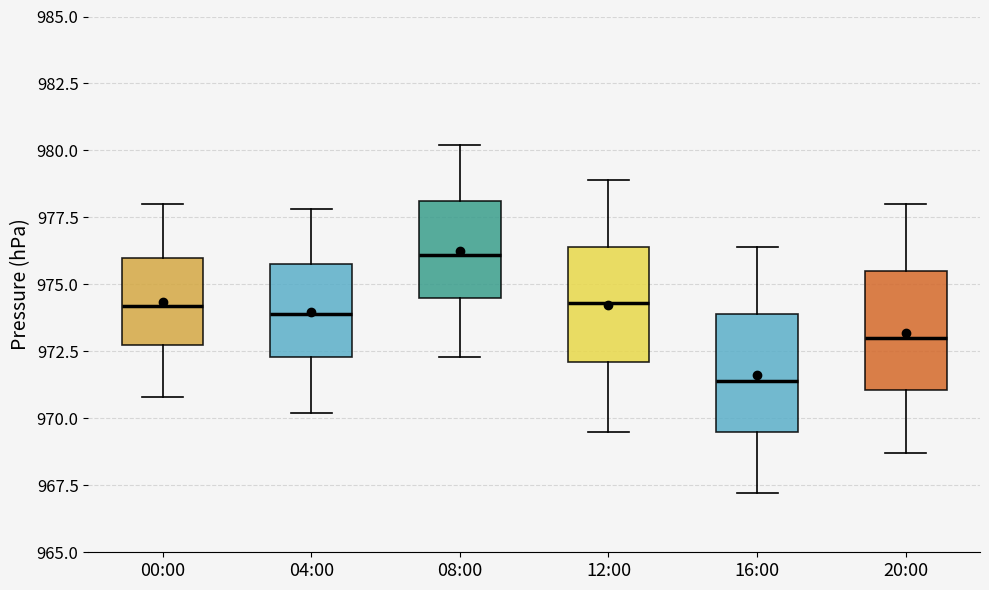

Reading left to right, read every box against the y-axis: the position of its median line, the range the box covers, and the ends of its whiskers. The values are not printed on the chart, so give them approximately, as read against the axis.

00:00: median 974.0, box 973.0 to 976.0, whiskers 971.0 to 978.0
04:00: median 974.0, box 972.5 to 976.0, whiskers 970.0 to 978.0
08:00: median 976.0, box 974.5 to 978.0, whiskers 972.5 to 980.0
12:00: median 974.5, box 972.0 to 976.5, whiskers 969.5 to 979.0
16:00: median 971.5, box 969.5 to 974.0, whiskers 967.0 to 976.5
20:00: median 973.0, box 971.0 to 975.5, whiskers 968.5 to 978.0